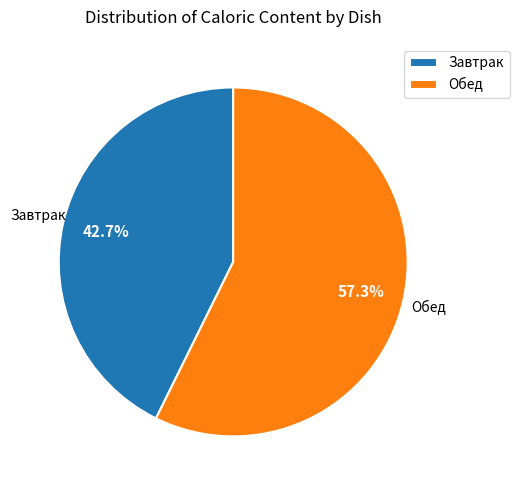

Rank the categories by value from lowest to highest.

Завтрак, Обед